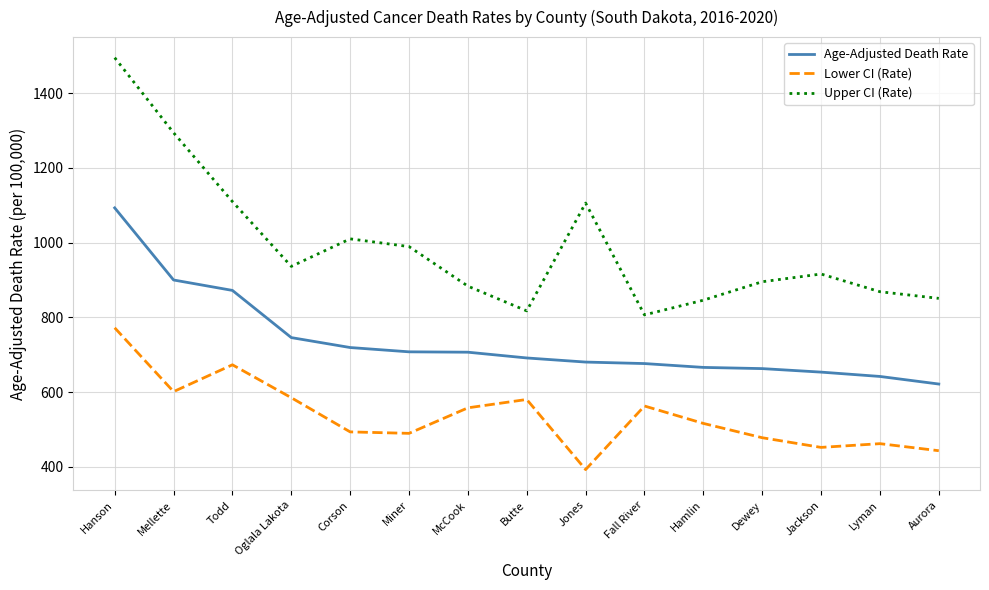

Rank the series by their average value, from highest to lowest.

Upper CI (Rate), Age-Adjusted Death Rate, Lower CI (Rate)